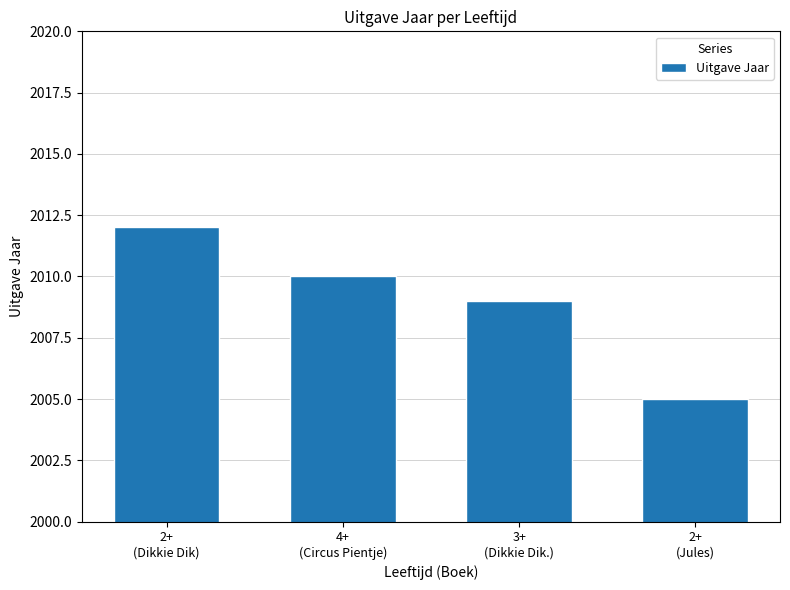

Reading right to left, transcribe all the data shown in this chart.

2+
(Jules)=2005	3+
(Dikkie Dik.)=2009	4+
(Circus Pientje)=2010	2+
(Dikkie Dik)=2012